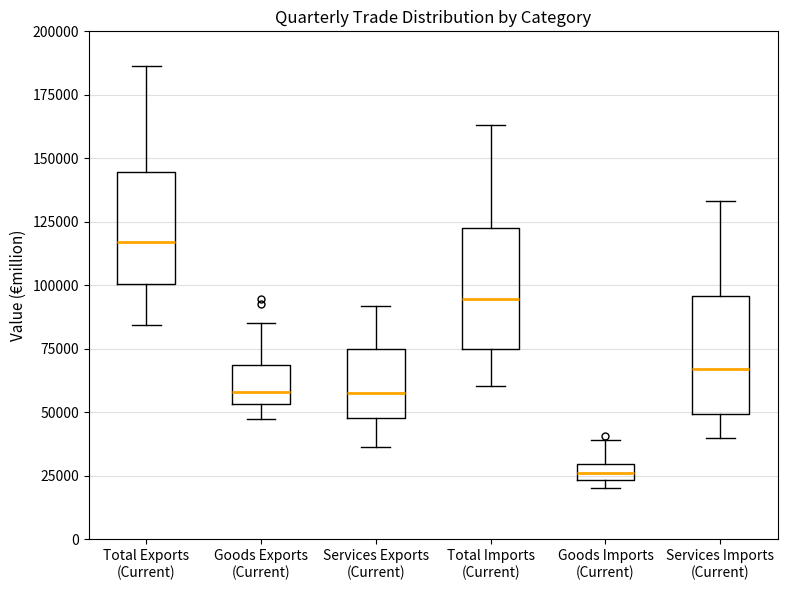

Which box has the lowest median line?

Goods Imports (Current)